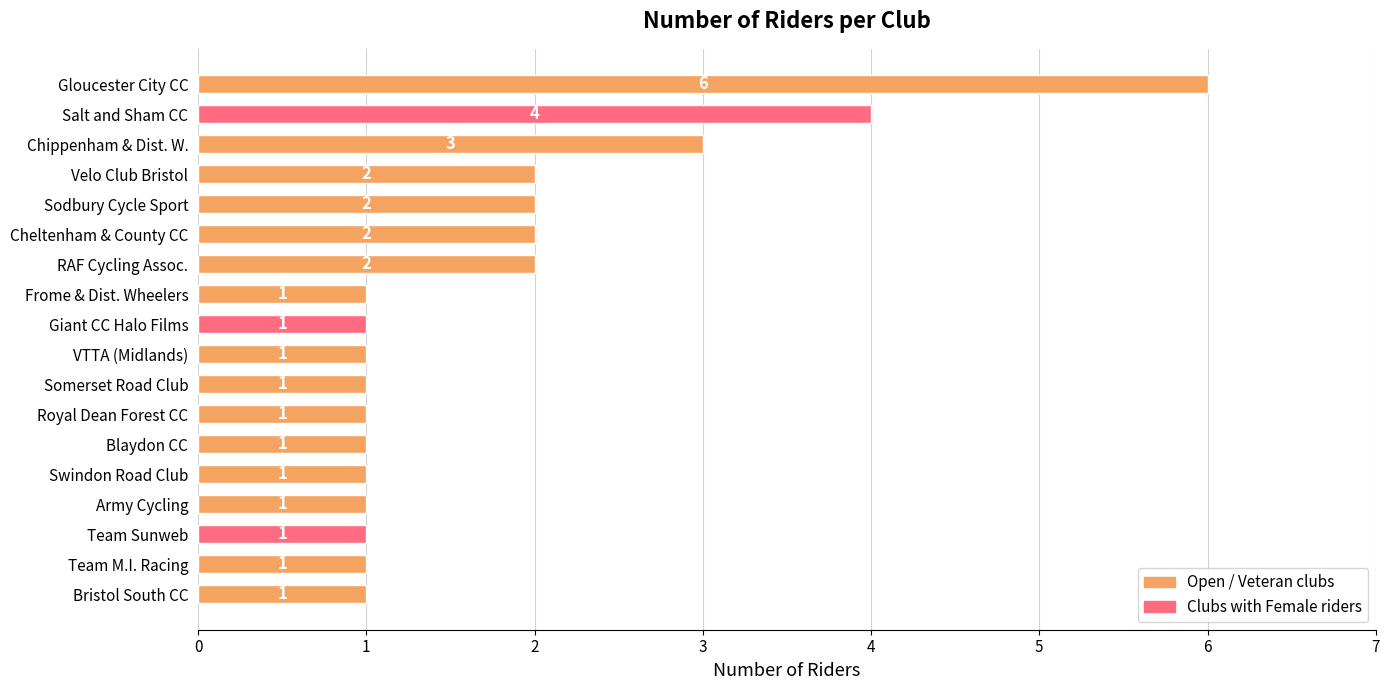

How many values are between 1 and 2?

15